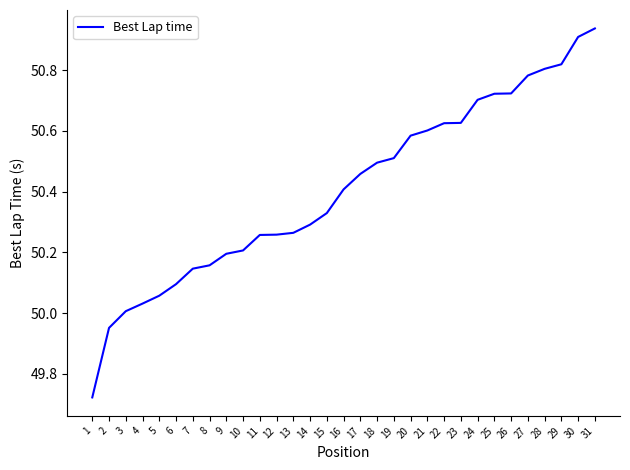

What is the difference between the second highest and second lowest values?

1.0